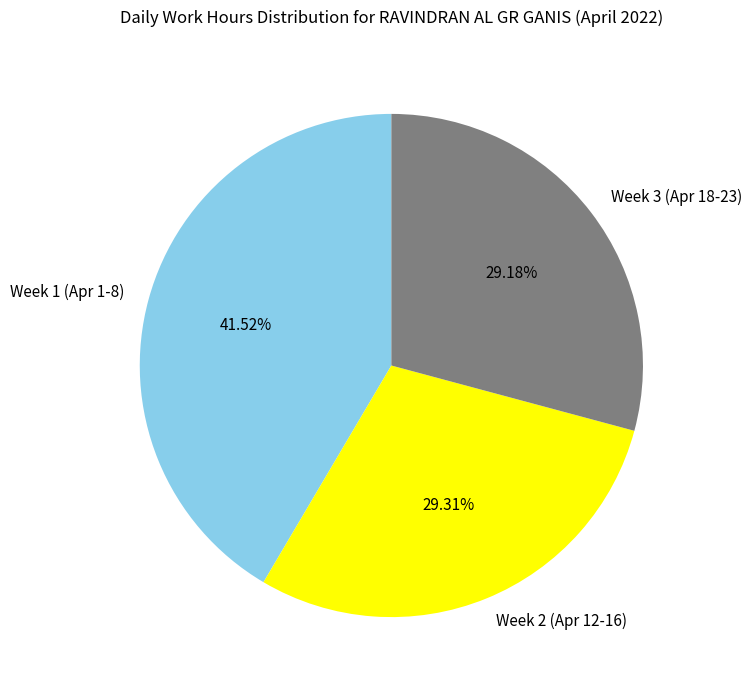

Does any single category account for the majority?

No